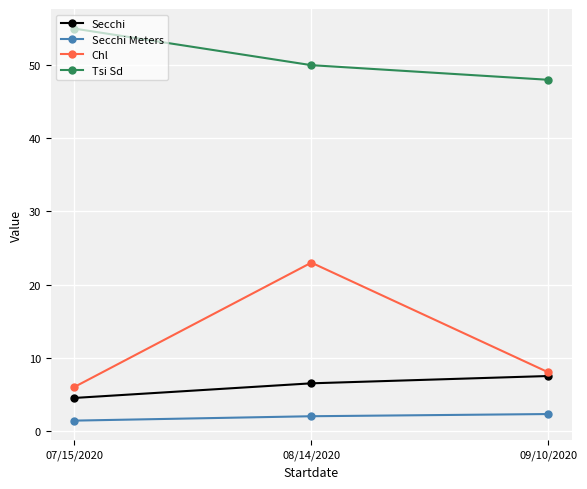

Count the number of data series in this chart.

4